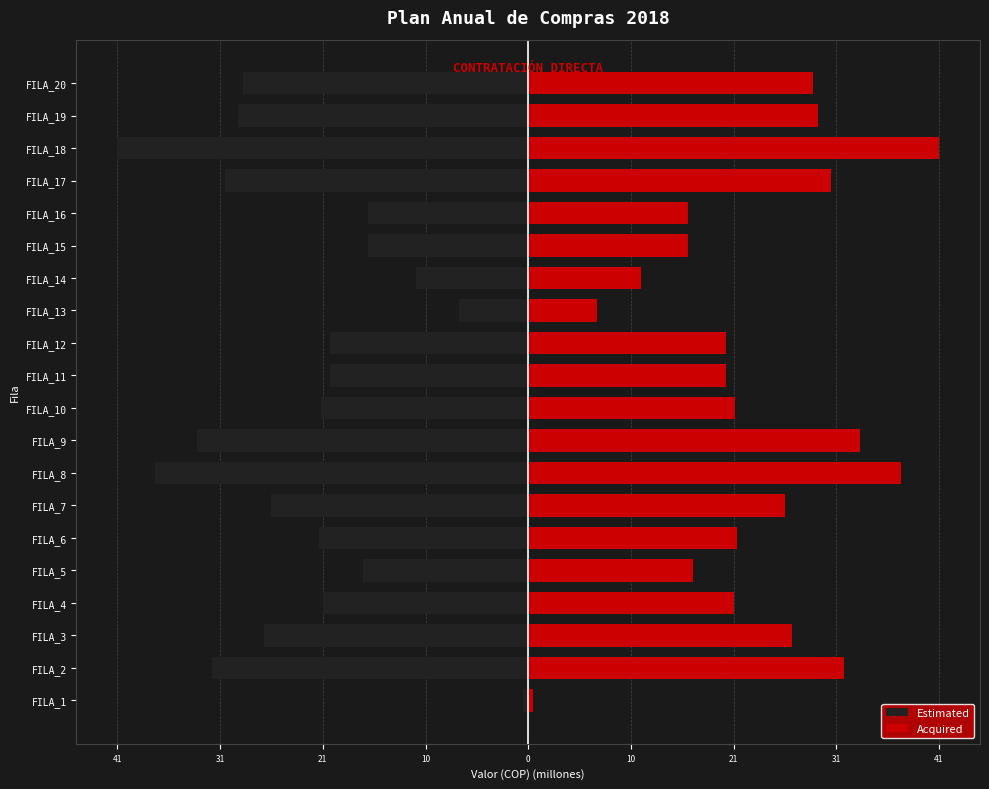

What are all the series names shown in the legend?

Estimated, Acquired